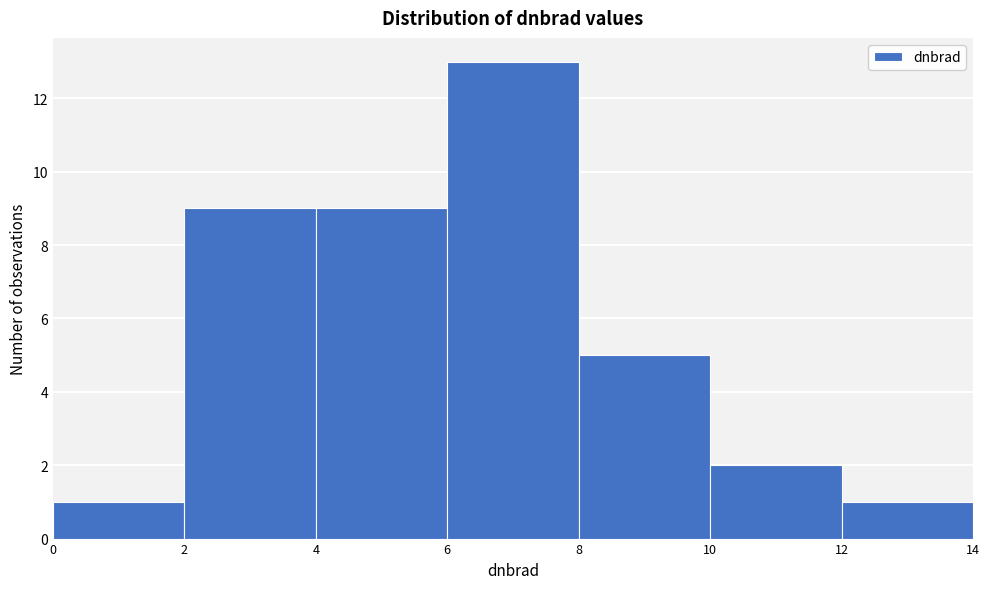

Reading left to right, list every bar in this chart as the range it spans on the x-axis followed by its height. The values are not printed on the chart, so give them approximately, as read against the axis.

0 to 2: 1
2 to 4: 9
4 to 6: 9
6 to 8: 13
8 to 10: 5
10 to 12: 2
12 to 14: 1